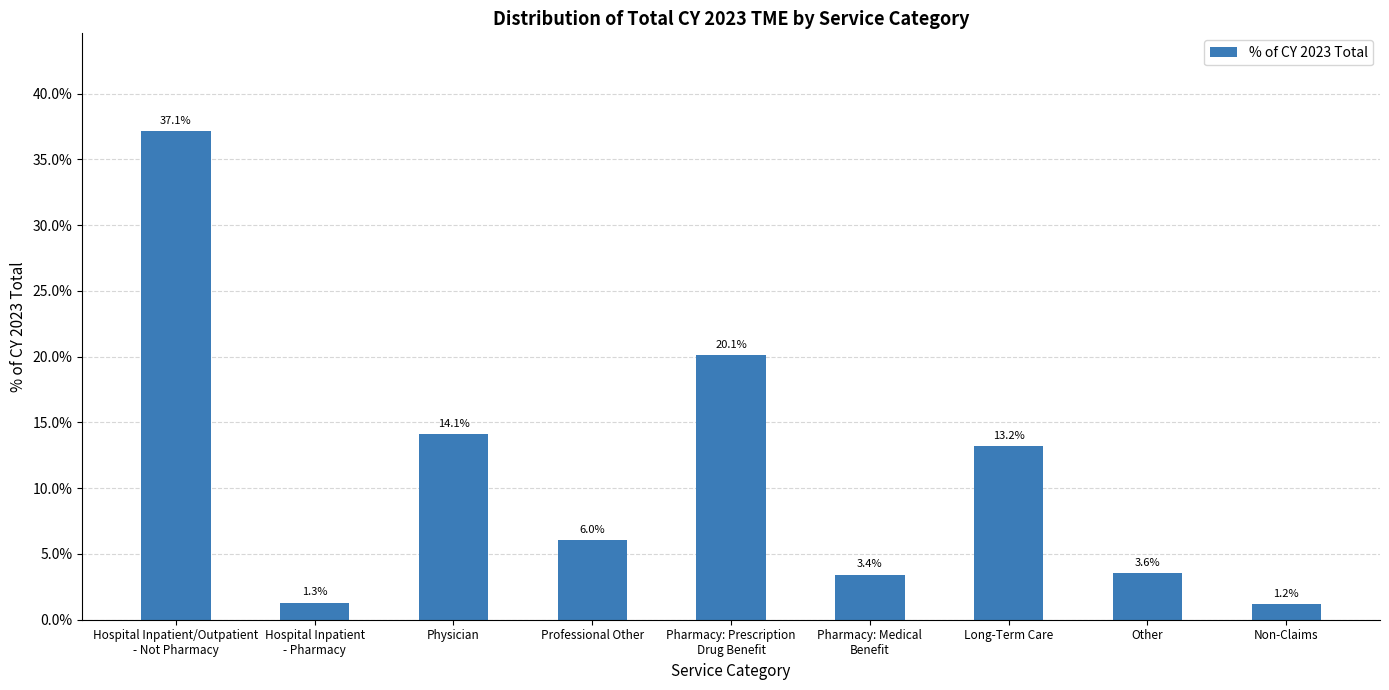

Where is the data nearest to the value 0?

Non-Claims